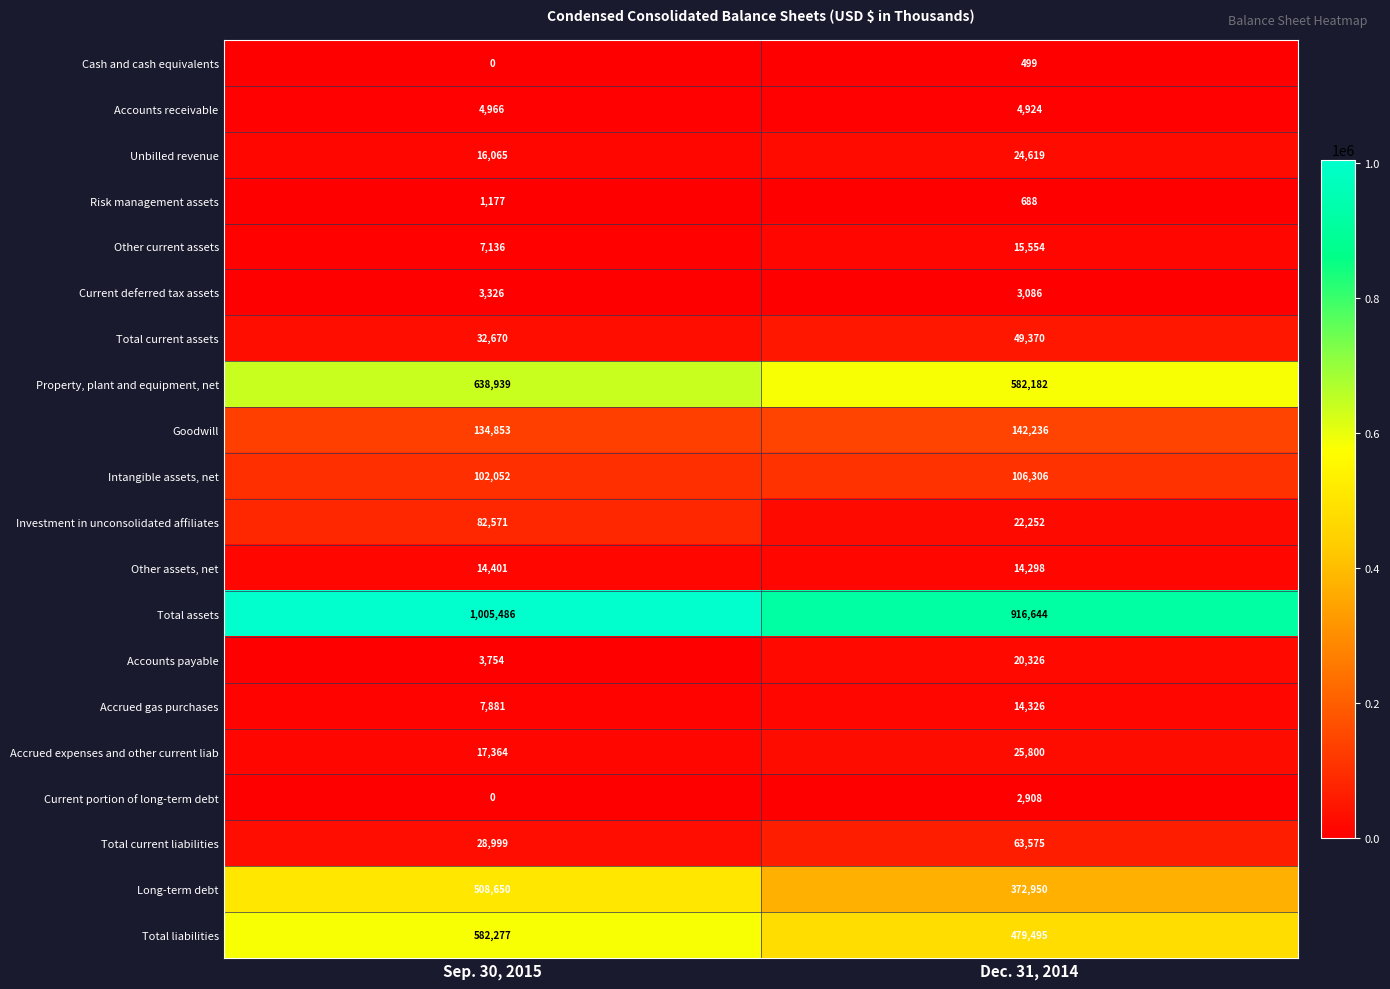

Count the number of categories in the chart.

2